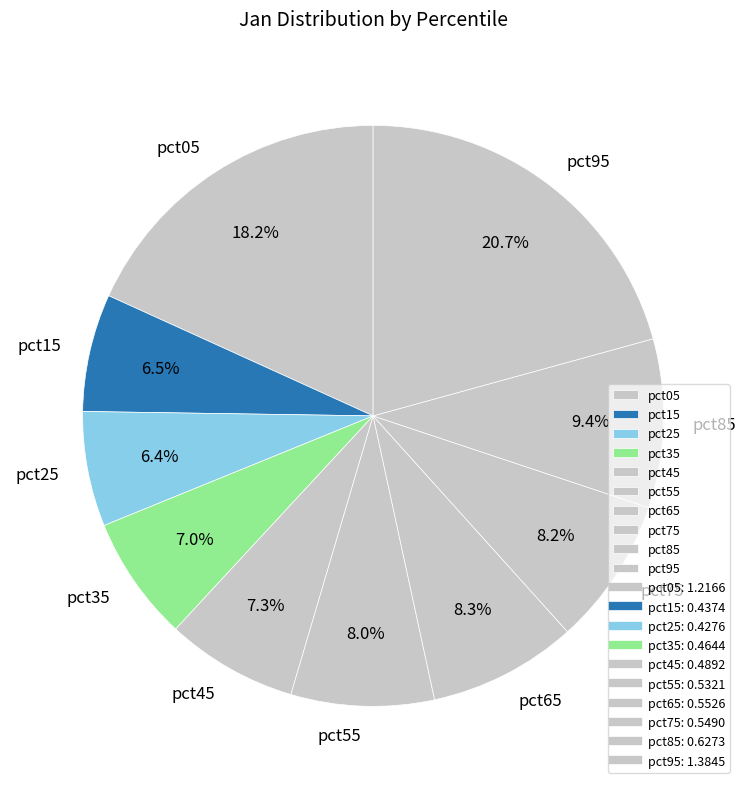

Which slice is the largest?

pct95